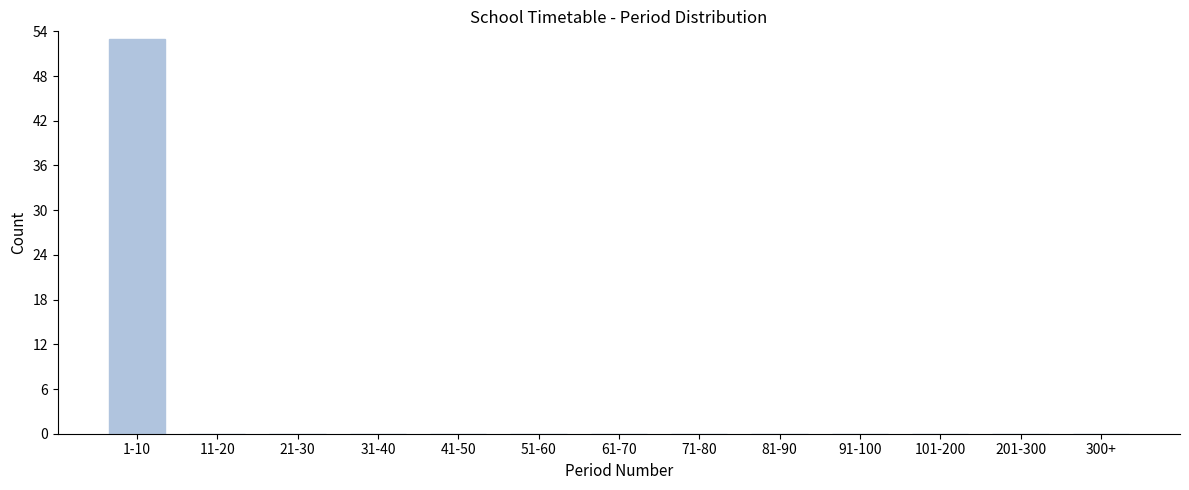

Reading right to left, extract all data points from this chart.

300+=0	201-300=0	101-200=0	91-100=0	81-90=0	71-80=0	61-70=0	51-60=0	41-50=0	31-40=0	21-30=0	11-20=0	1-10=53